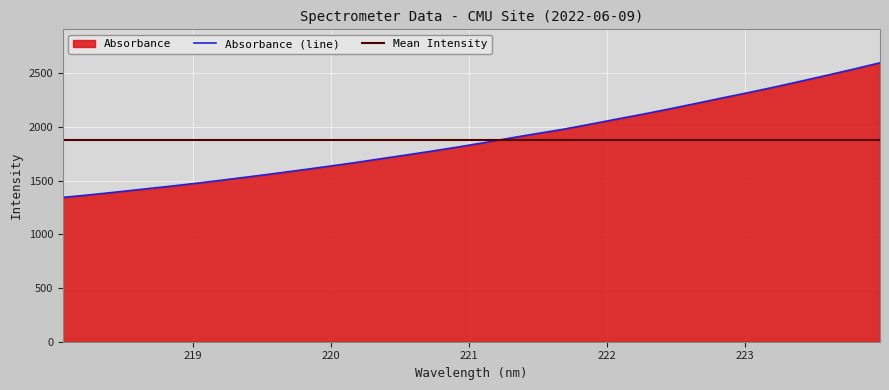

Rank the categories by value from highest to lowest.

223.9802, 223.7895, 223.5987, 223.408, 223.2172, 223.0264, 222.8355, 222.6447, 222.4538, 222.263, 222.0721, 221.8812, 221.6902, 221.4993, 221.3083, 221.1174, 220.9264, 220.7354, 220.5444, 220.3533, 220.1623, 219.9712, 219.7801, 219.589, 219.3979, 219.2067, 219.0156, 218.8244, 218.6332, 218.442, 218.2508, 218.0596